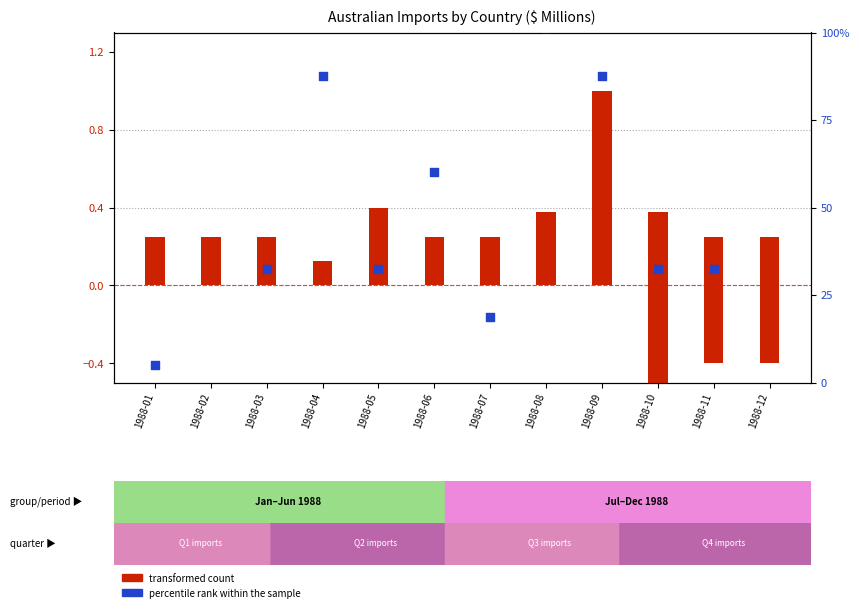

Which series reaches the maximum Y coordinate?

percentile rank within the sample